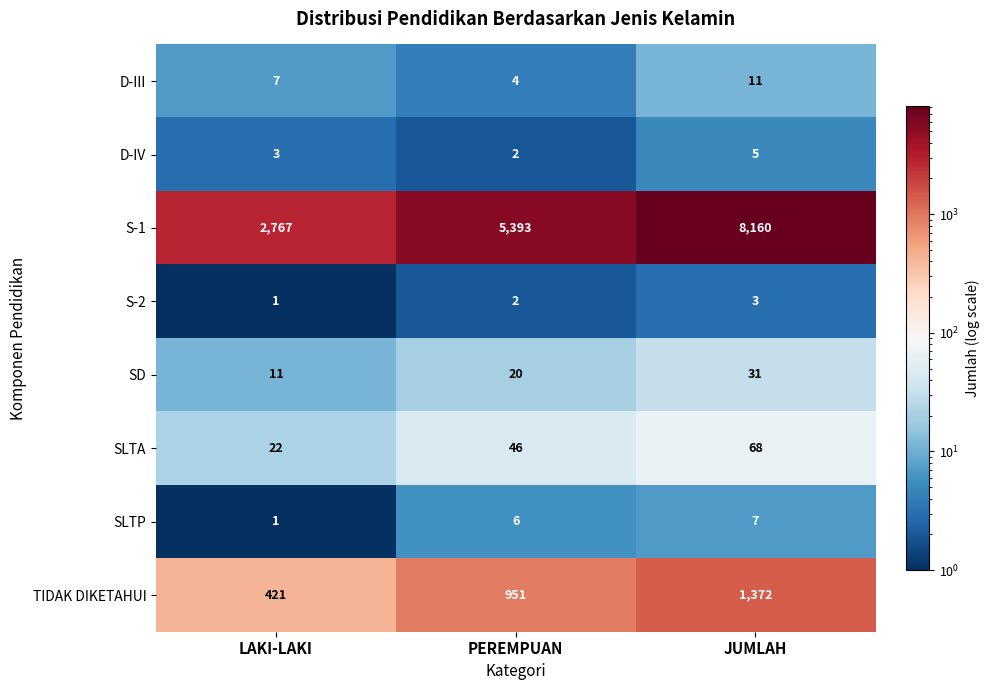

The value of SLTA at JUMLAH is 68. True or false?

True